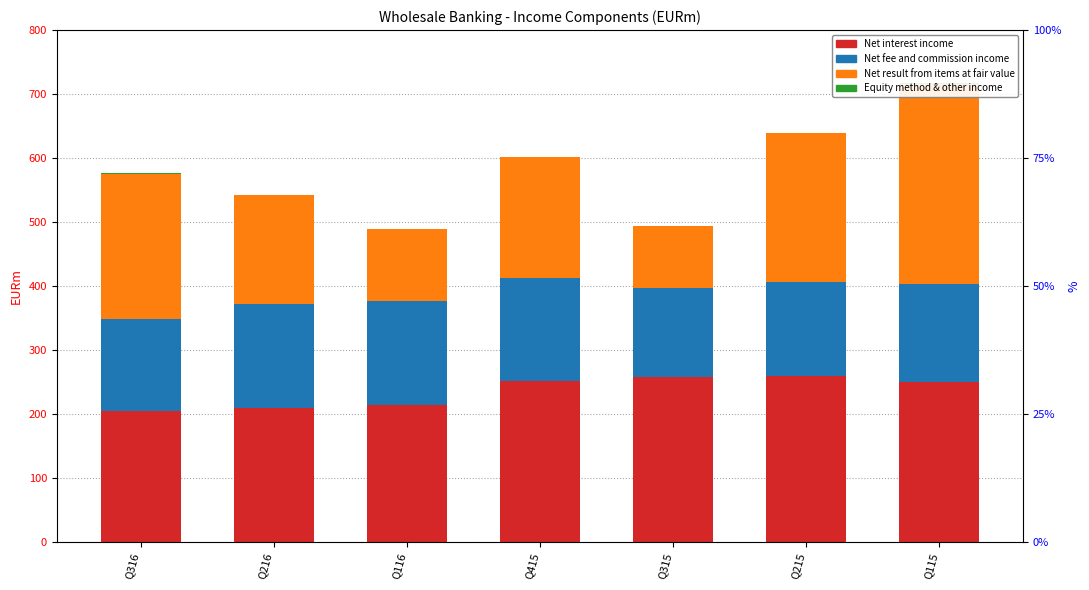

Which has a higher value, Q316 or Q116?

Q116